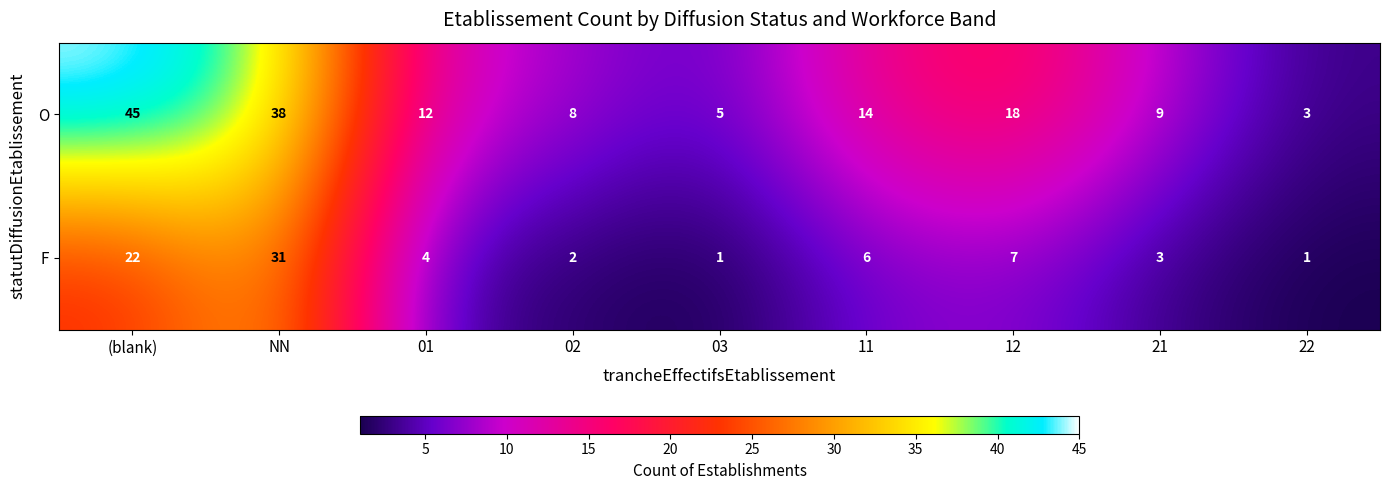

Which series has the largest total across all categories?

O